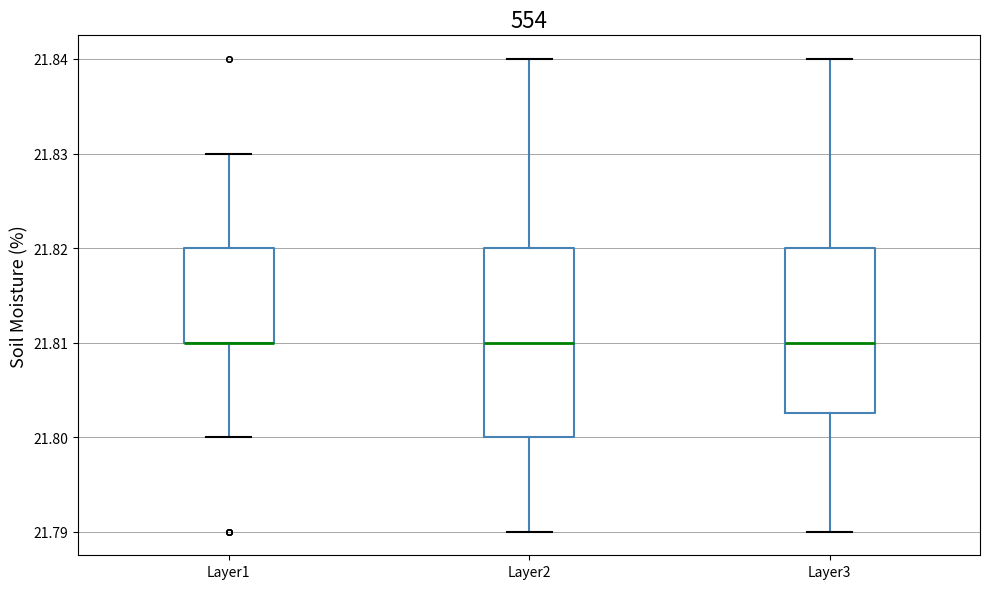

Reading left to right, read every box against the y-axis: the position of its median line, the range the box covers, and the ends of its whiskers. The values are not printed on the chart, so give them approximately, as read against the axis.

Layer1: median 21.810 (drawn on the box's lower edge), box 21.810 to 21.820, whiskers 21.800 to 21.830
Layer2: median 21.810, box 21.800 to 21.820, whiskers 21.790 to 21.840
Layer3: median 21.810, box 21.803 to 21.820, whiskers 21.790 to 21.840